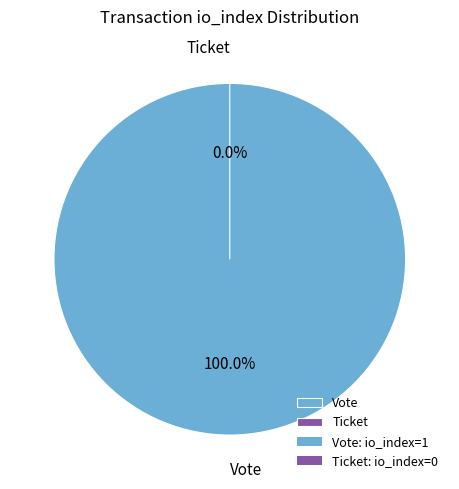

Which category accounts for the majority?

Vote